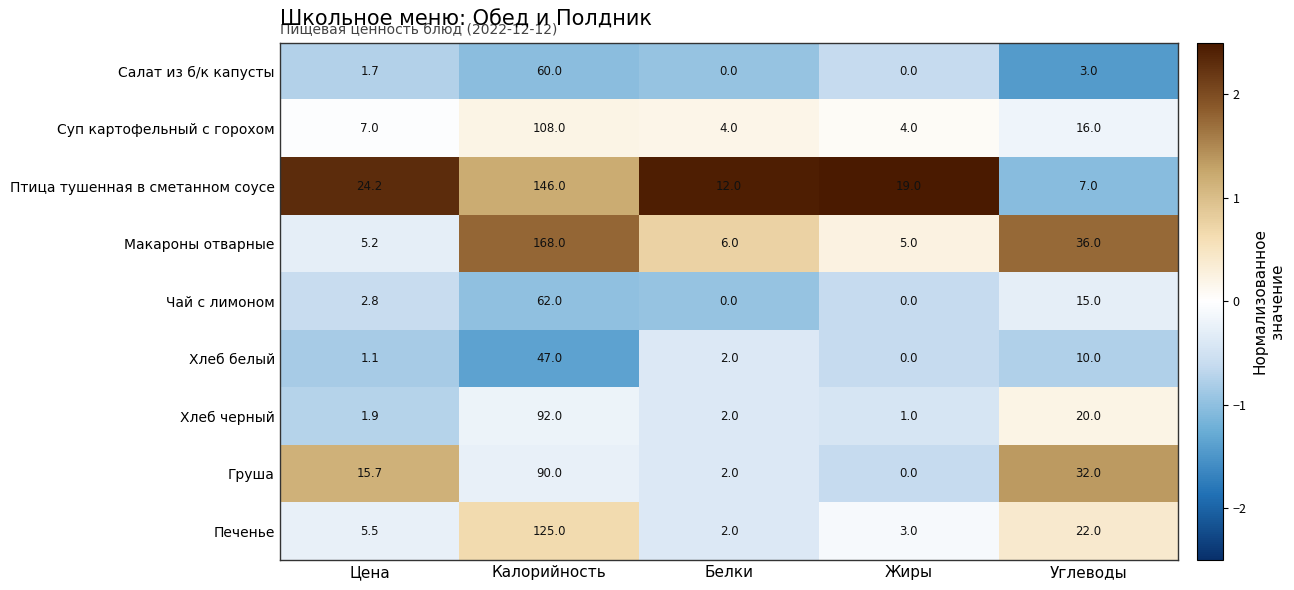

What is the maximum value shown in the chart?

168.0